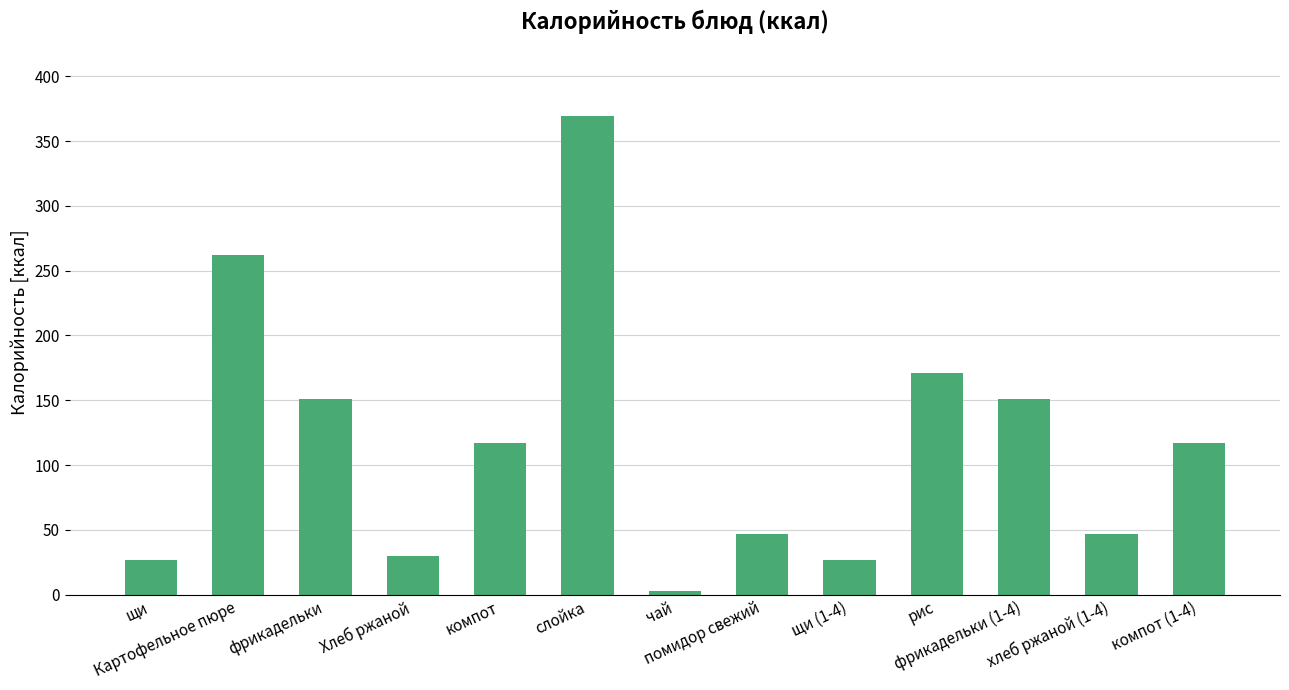

Read the value at компот (1-4), to the nearest 5.

115